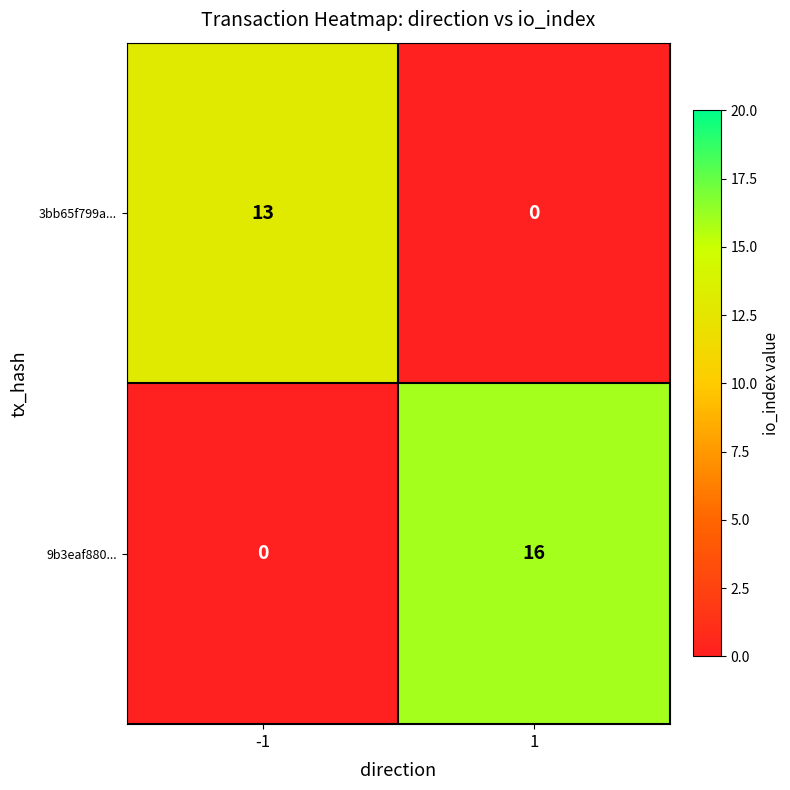

What is the highest value of the 9b3eaf880... series?

16